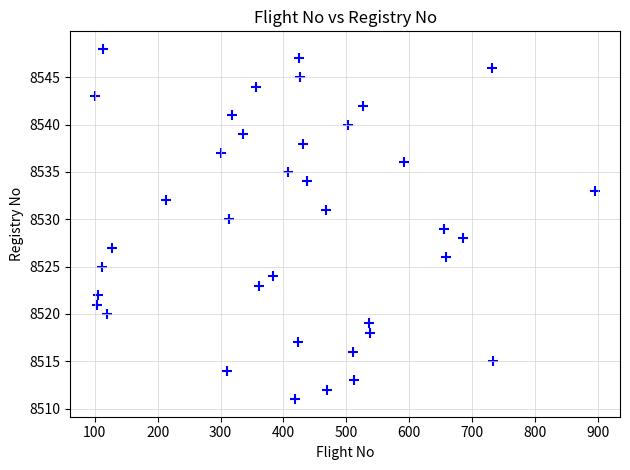

What is the range of X values (max minus min)?

794